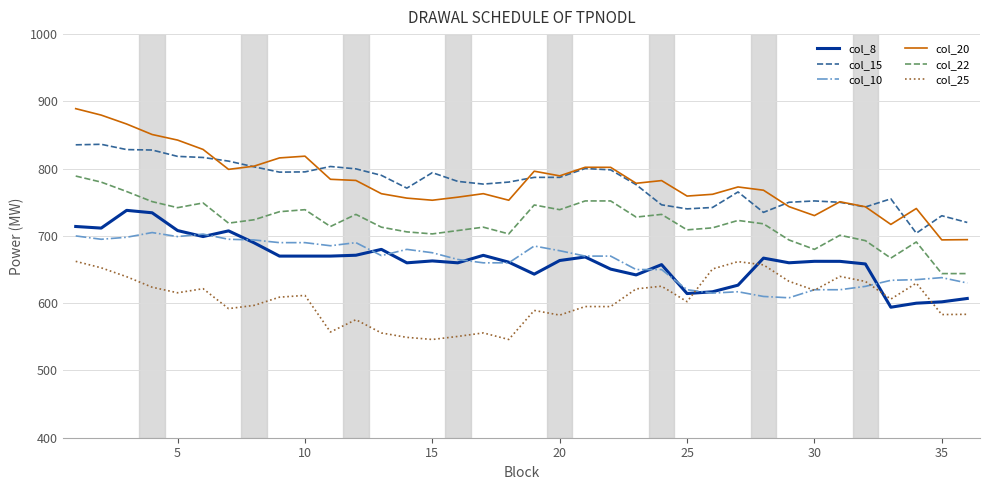

What is the greatest value displayed?

889.2